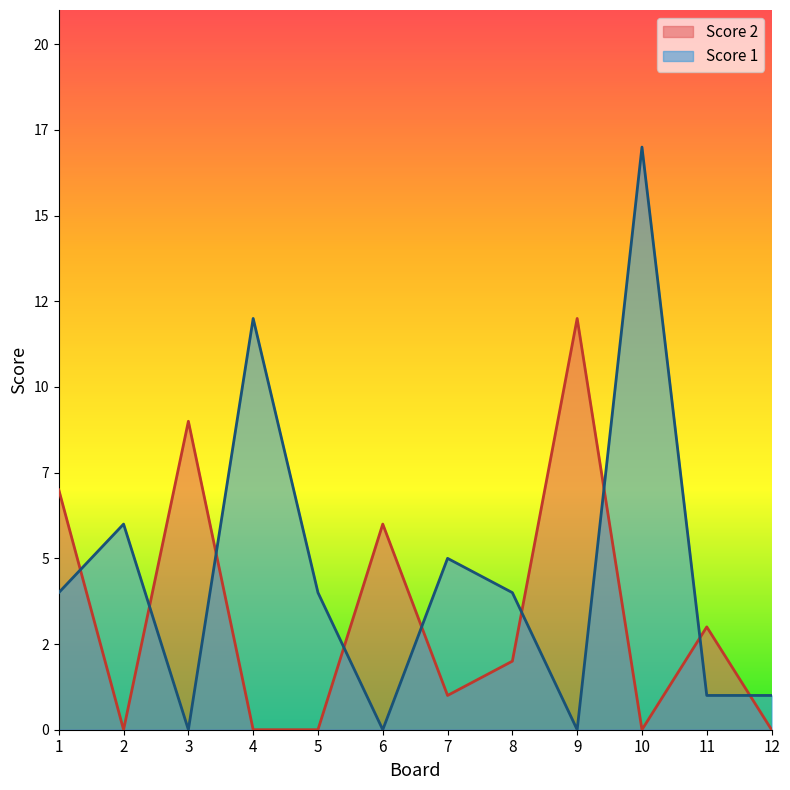

True or false: Score 2 has a value of 0 at 12.

True